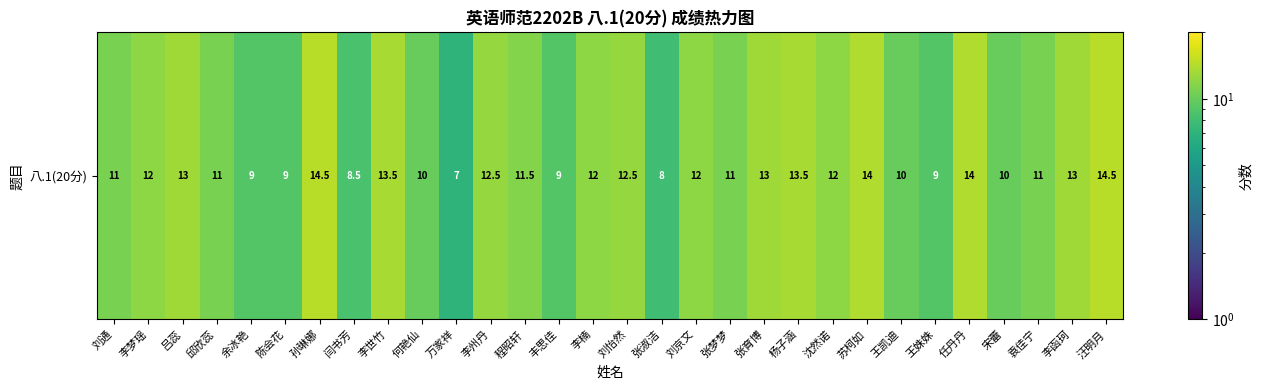

Rank the categories by value from lowest to highest.

万家祥, 张淑洁, 闫书芳, 余冰艳, 陈会花, 丰思佳, 王姝姝, 何艳仙, 王凯迪, 宋蕾, 刘通, 邱欣蕊, 张梦梦, 袁佳宁, 程昭轩, 李梦瑶, 李楠, 刘京文, 沈然诺, 李州丹, 刘怡然, 吕蕊, 张育博, 李函珂, 李世竹, 杨子涵, 苏柯如, 任丹丹, 孙琳娜, 汪明月